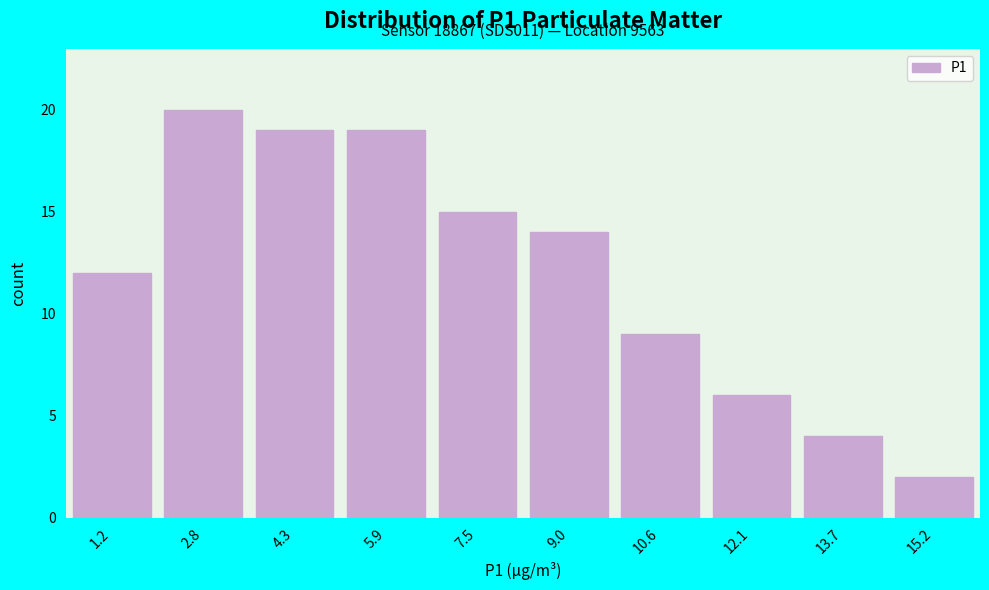

Reading left to right, list all the values displayed in this chart.

1.2=12	2.8=20	4.3=19	5.9=19	7.5=15	9.0=14	10.6=9	12.1=6	13.7=4	15.2=2